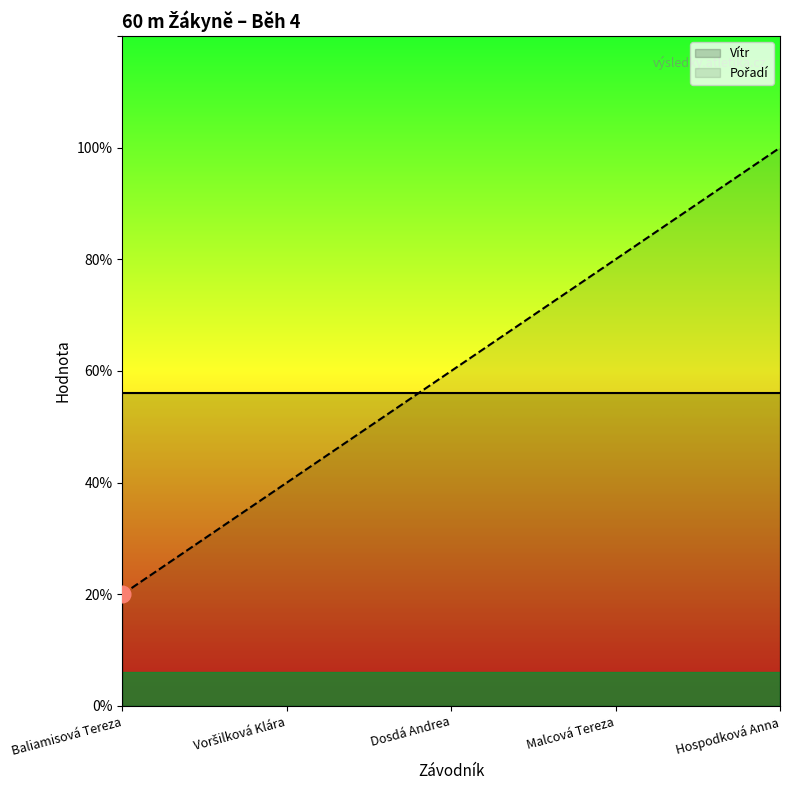

True or false: Vítr and Pořadí cross at least once.

True